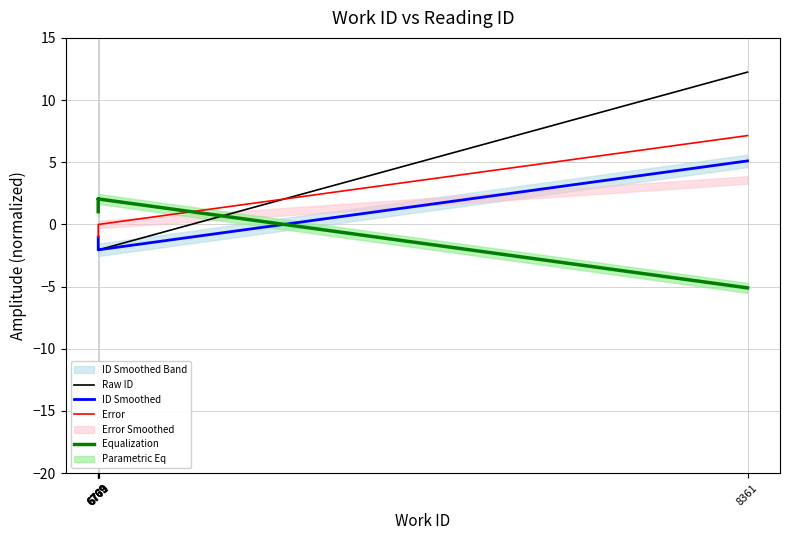

Where is Raw ID nearest to the value 5?

6771